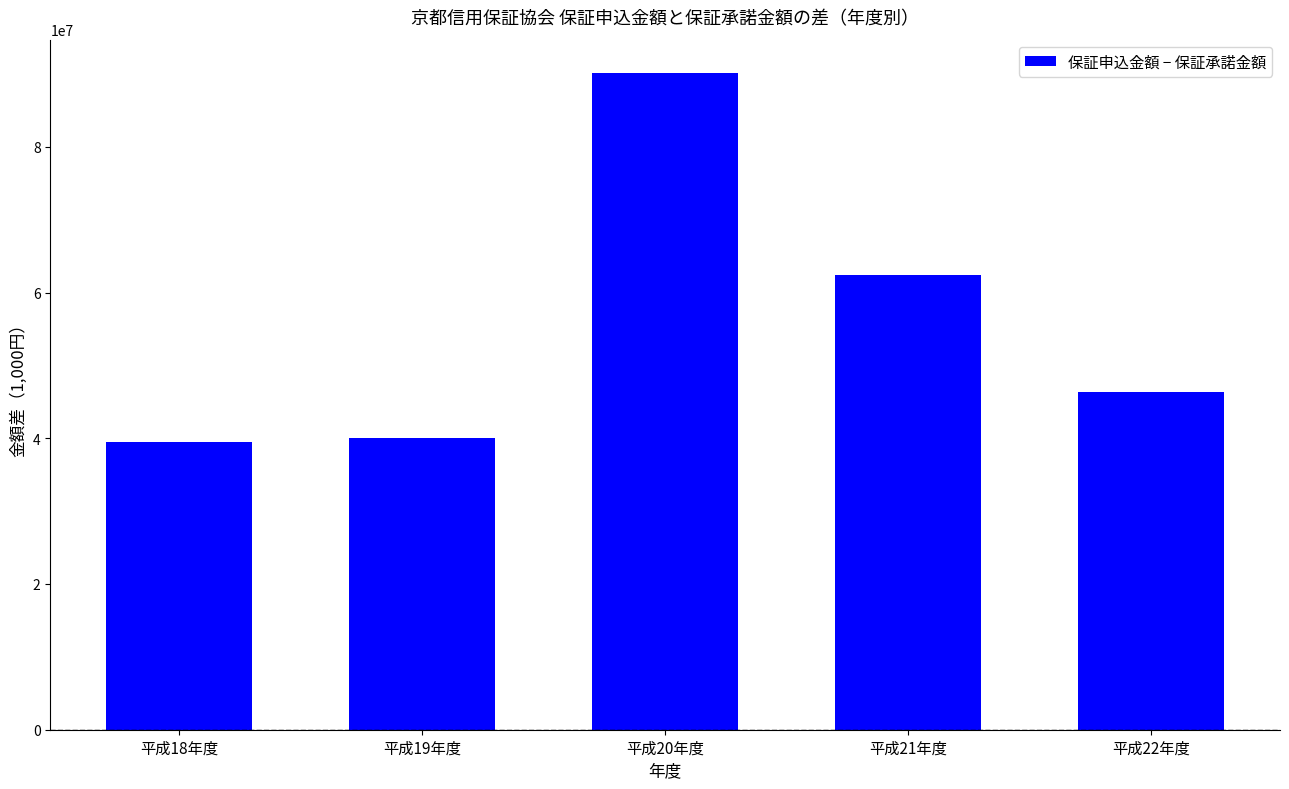

Is it true that the value at 平成18年度 is 39423498?

True